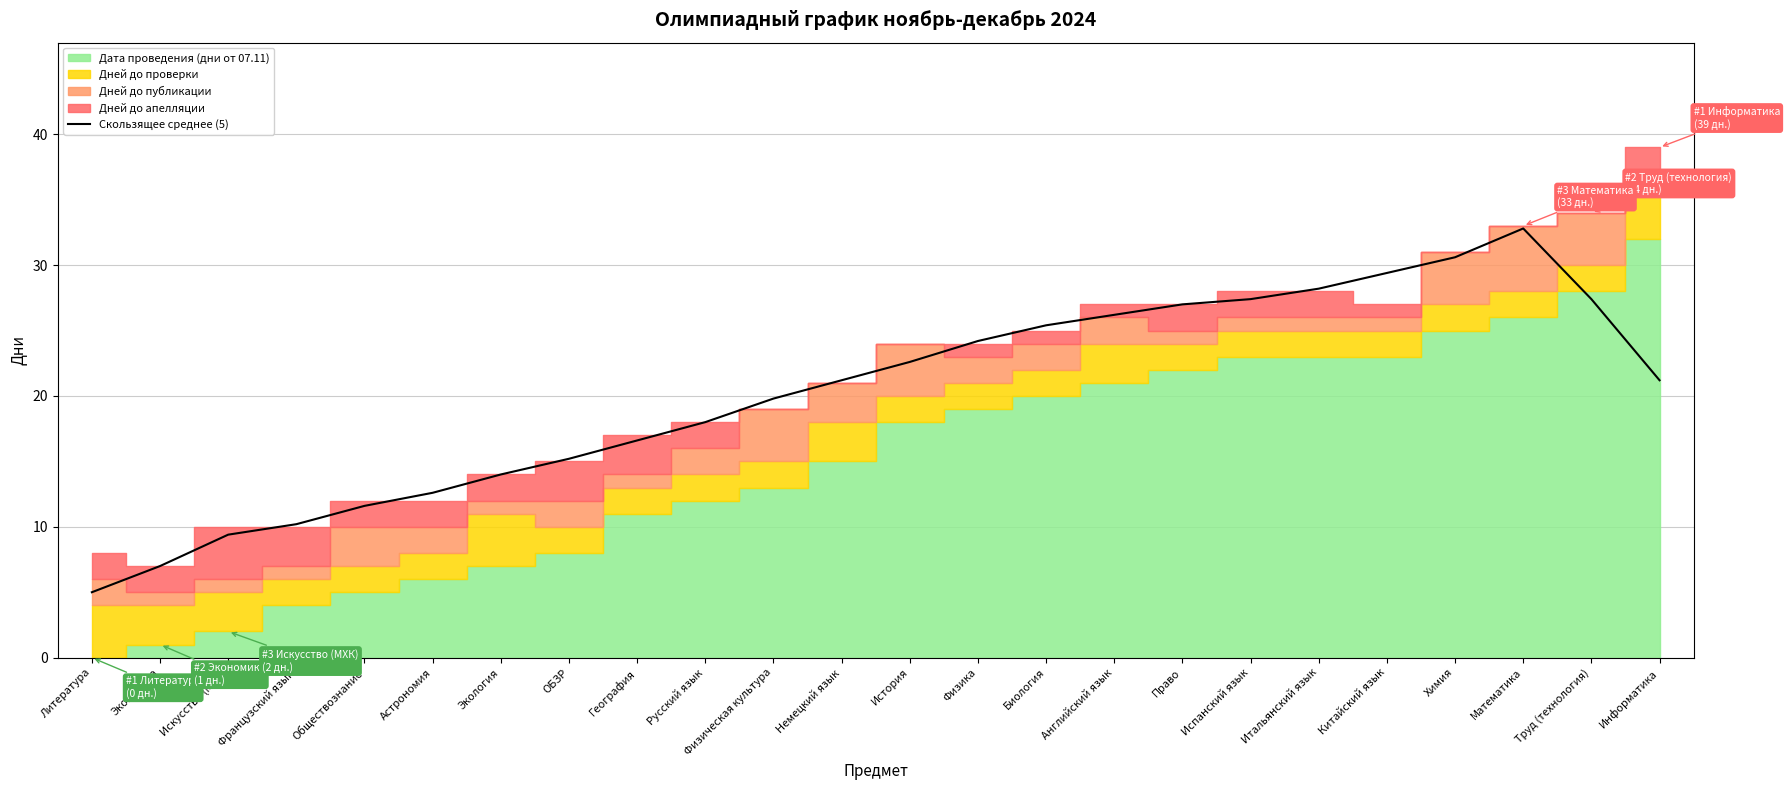

Is it true that the value at Китайский язык is 29.4?

True